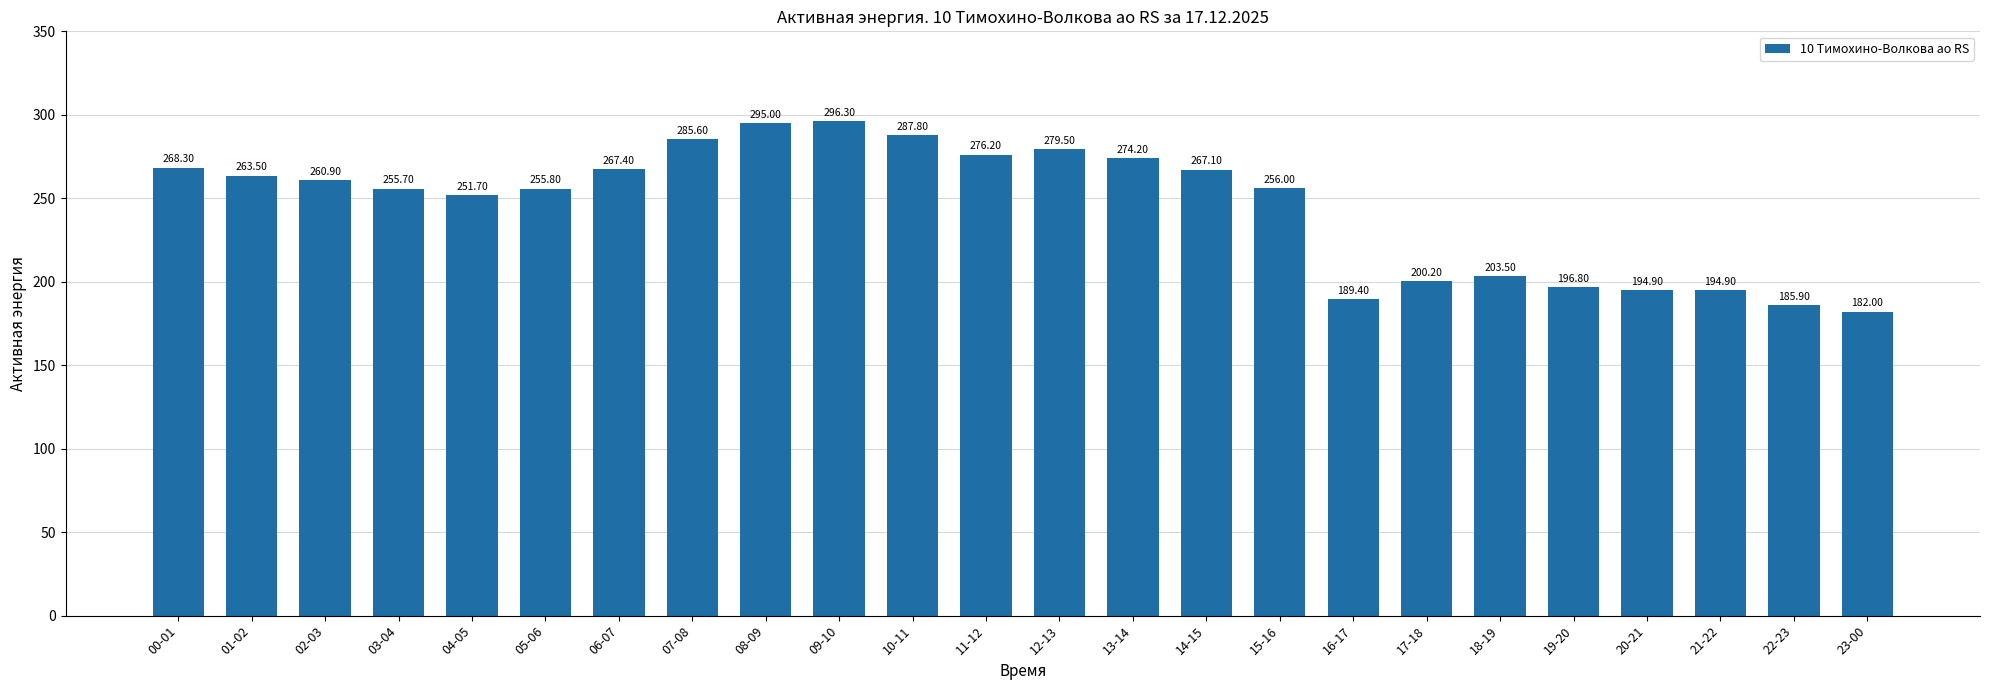

Which category has the lowest value across all series?

23-00